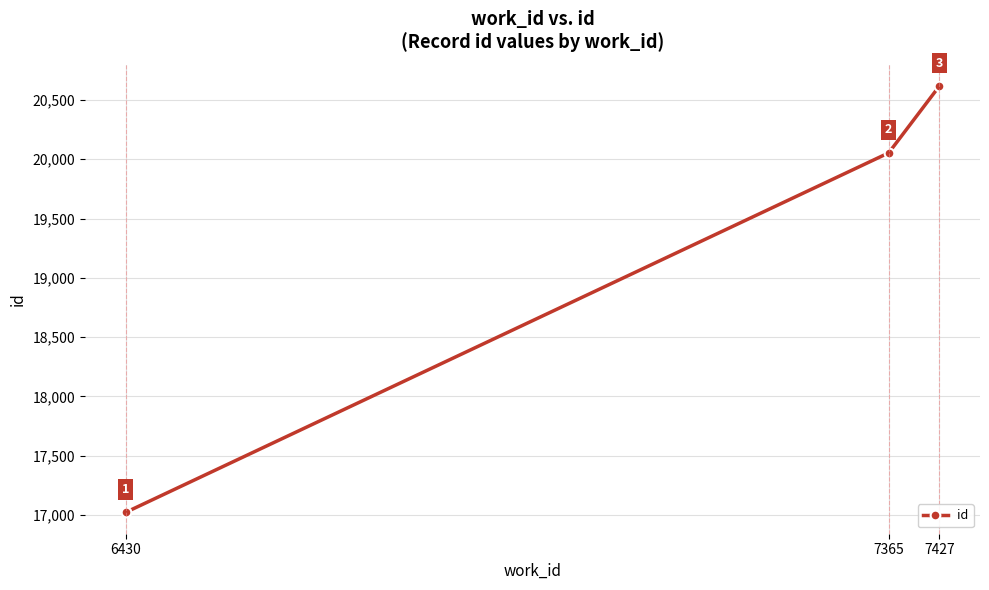

At which category does the chart reach its peak across all series?

7427